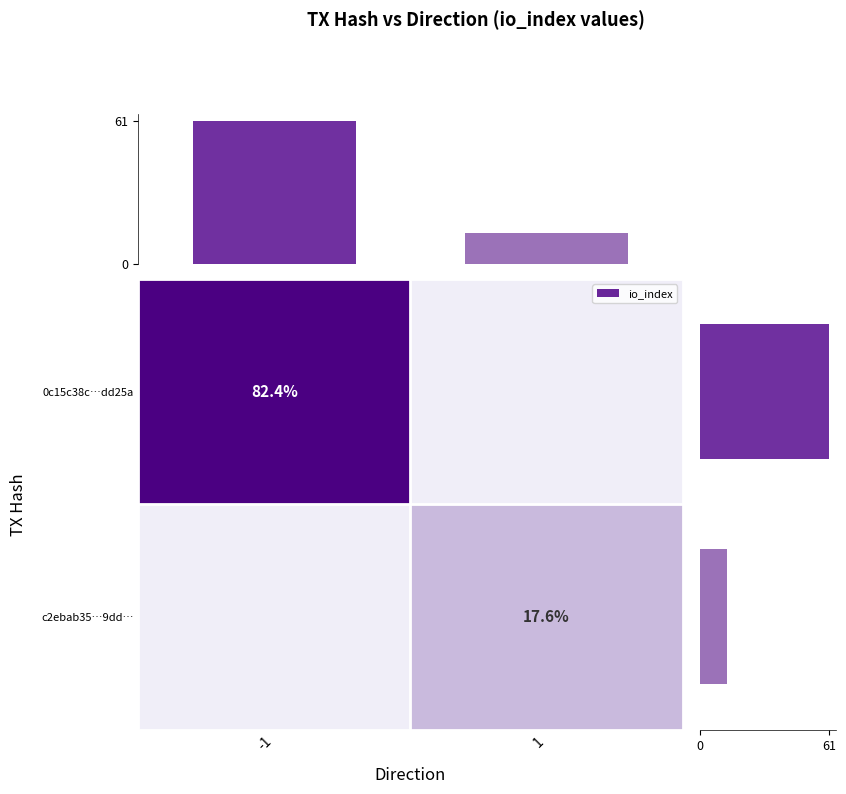

The value of 0c15c38c…dd25a at -1 is 146.3. True or false?

False